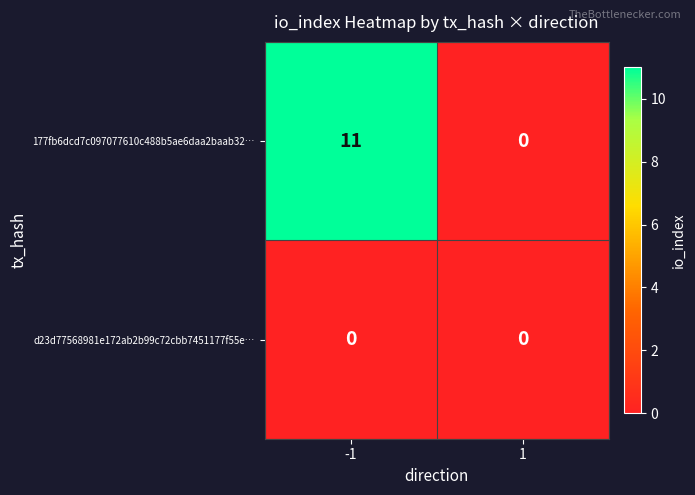

Is it true that 177fb6dcd7c097077610c488b5ae6daa2baab32… equals 11 at -1?

True